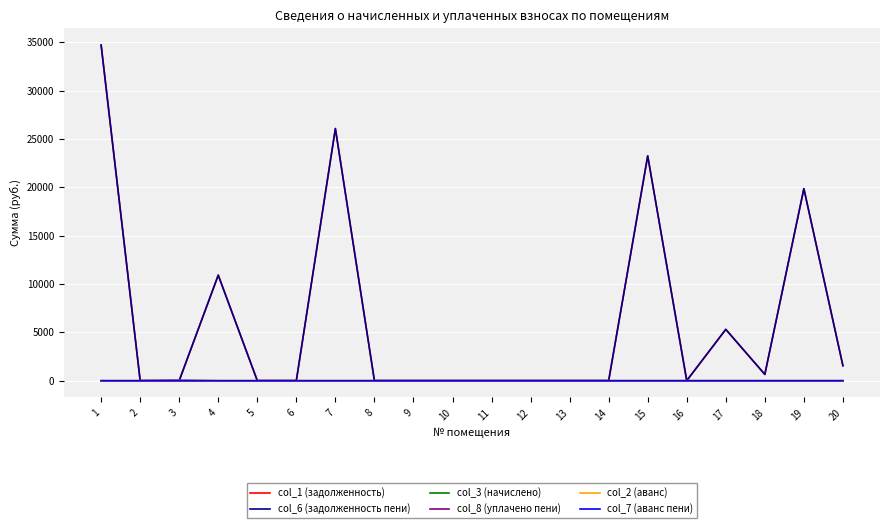

Does the chart display data point markers on the line(s)?

No